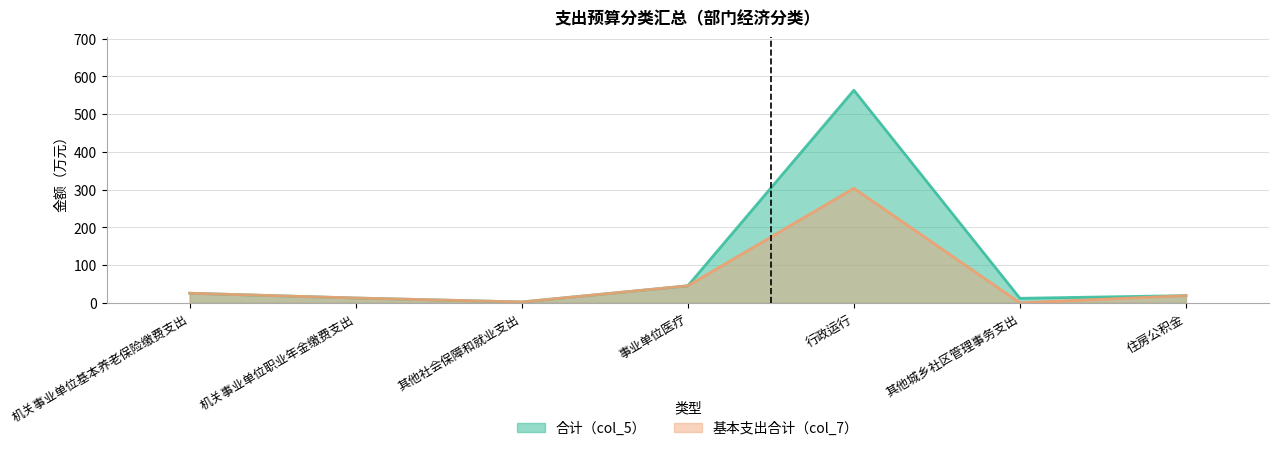

True or false: 基本支出合计（col_7） and 合计（col_5） cross at least once.

False